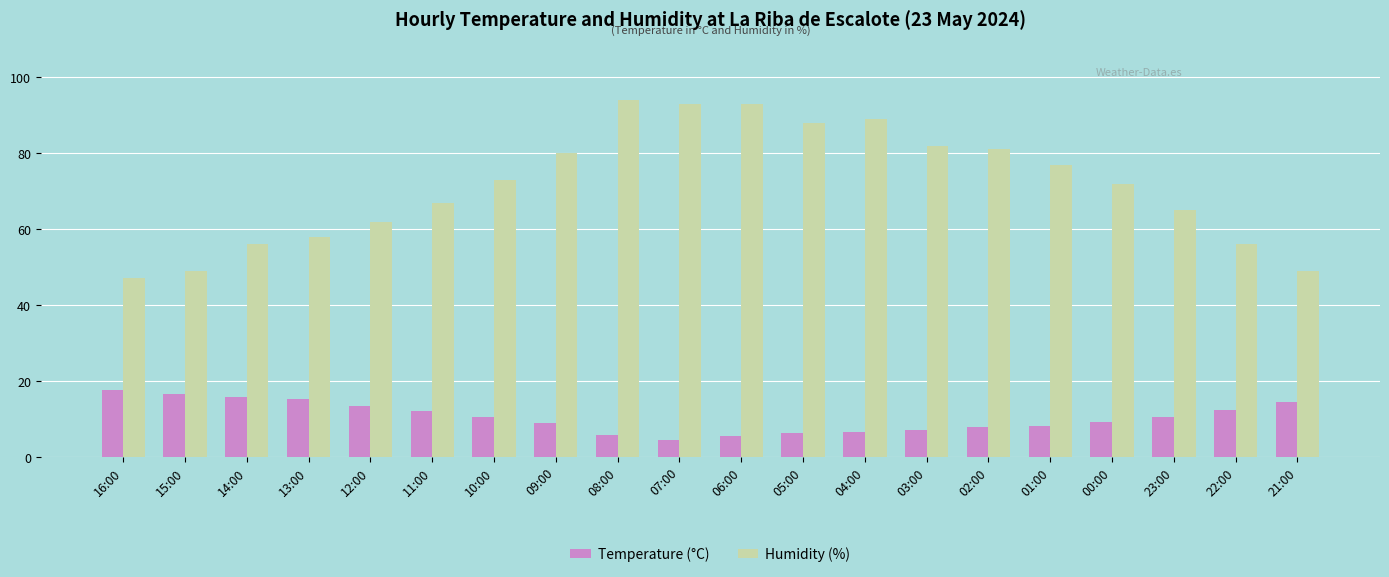

The Humidity (%) series shows 51.5 at 03:00. True or false?

False